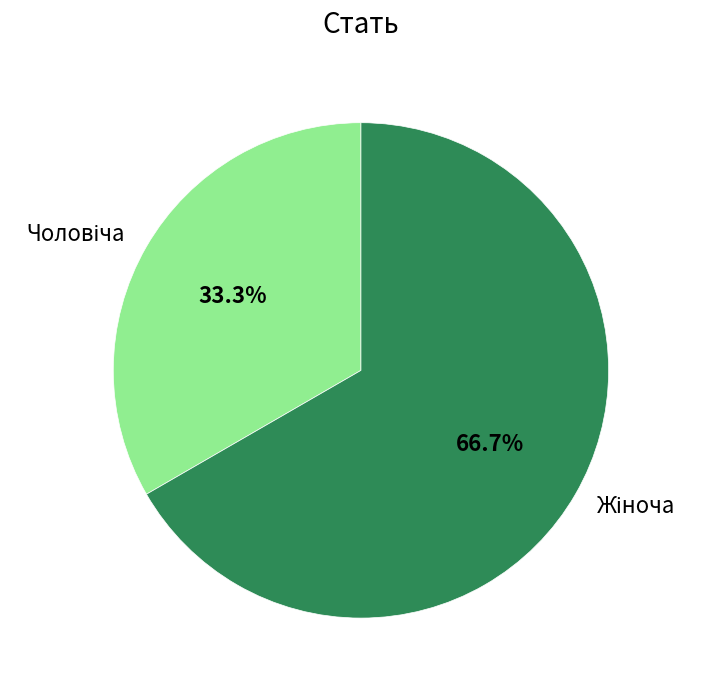

Does any single category account for the majority?

Yes